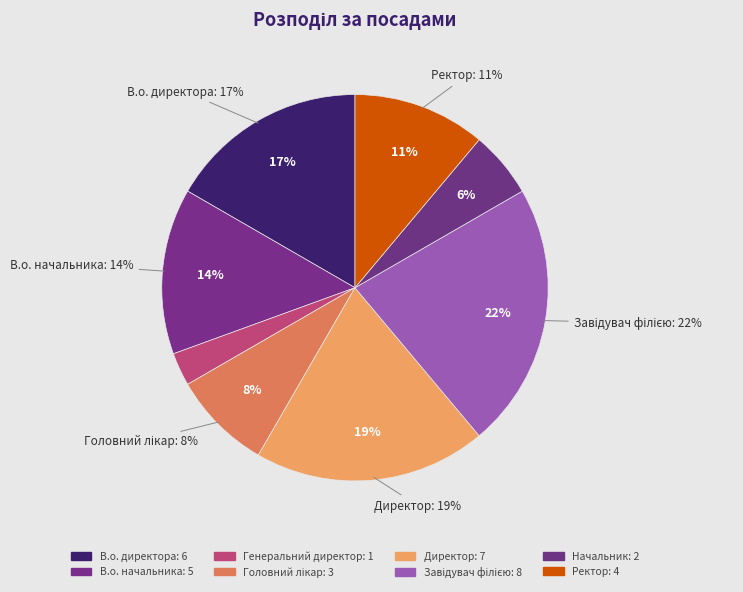

Which slice is the largest?

Завідувач філією